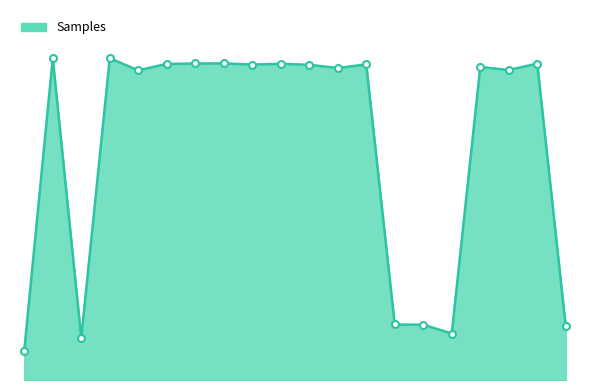

Reading left to right, transcribe all the data shown in this chart.

10.0	110.0	14.4	110.0	105.9	108.1	108.2	108.3	107.8	108.1	107.8	106.7	107.9	19.0	18.9	15.9	107.0	106.0	108.2	18.3